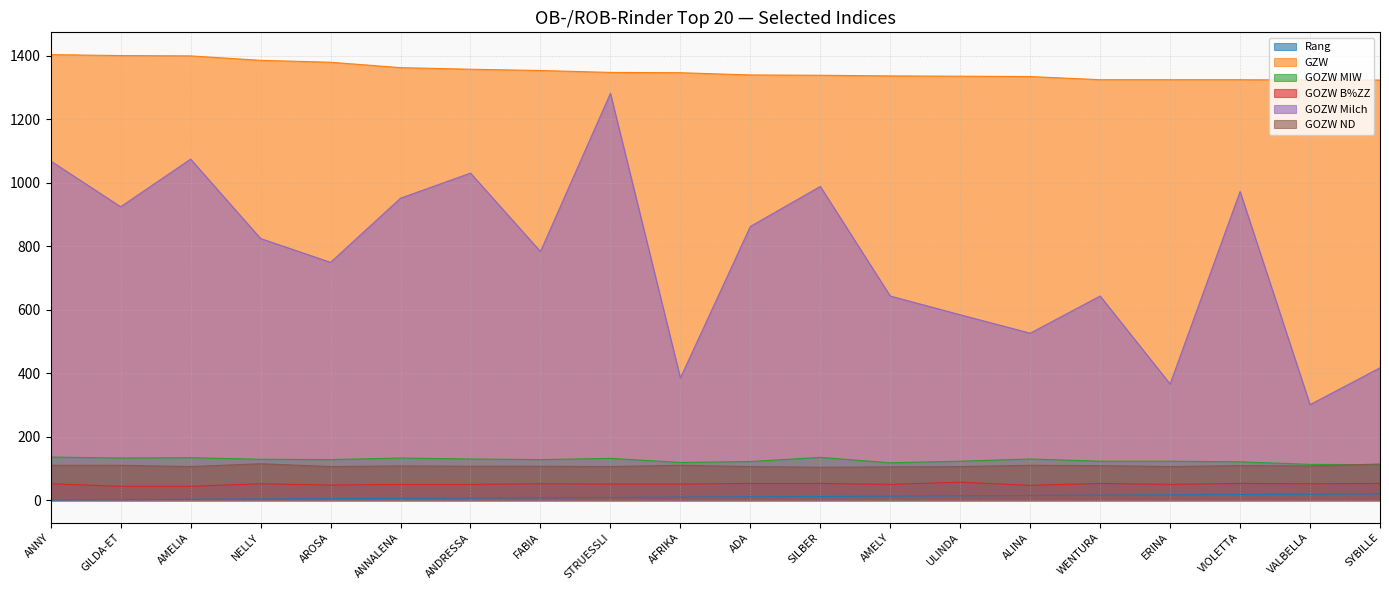

At ERINA, list the series in order from smallest to largest.

Rang, GOZW B%ZZ, GOZW ND, GOZW MIW, GOZW Milch, GZW